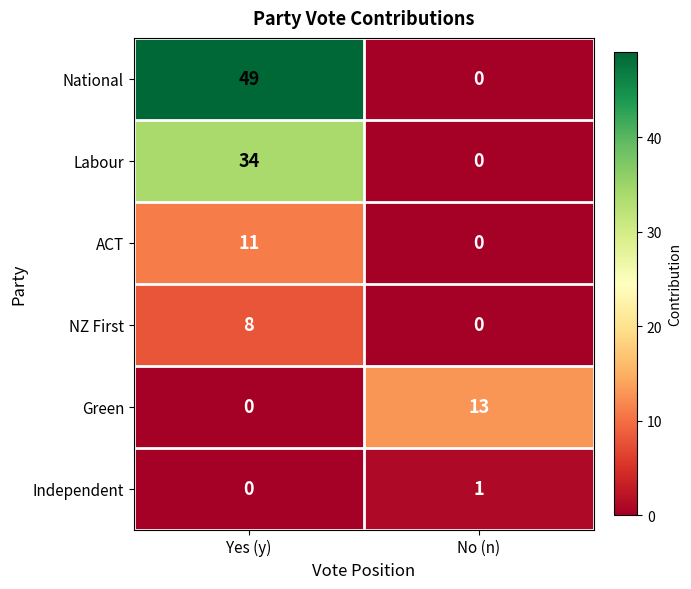

List the labels in order of NZ First value, smallest first.

No (n), Yes (y)